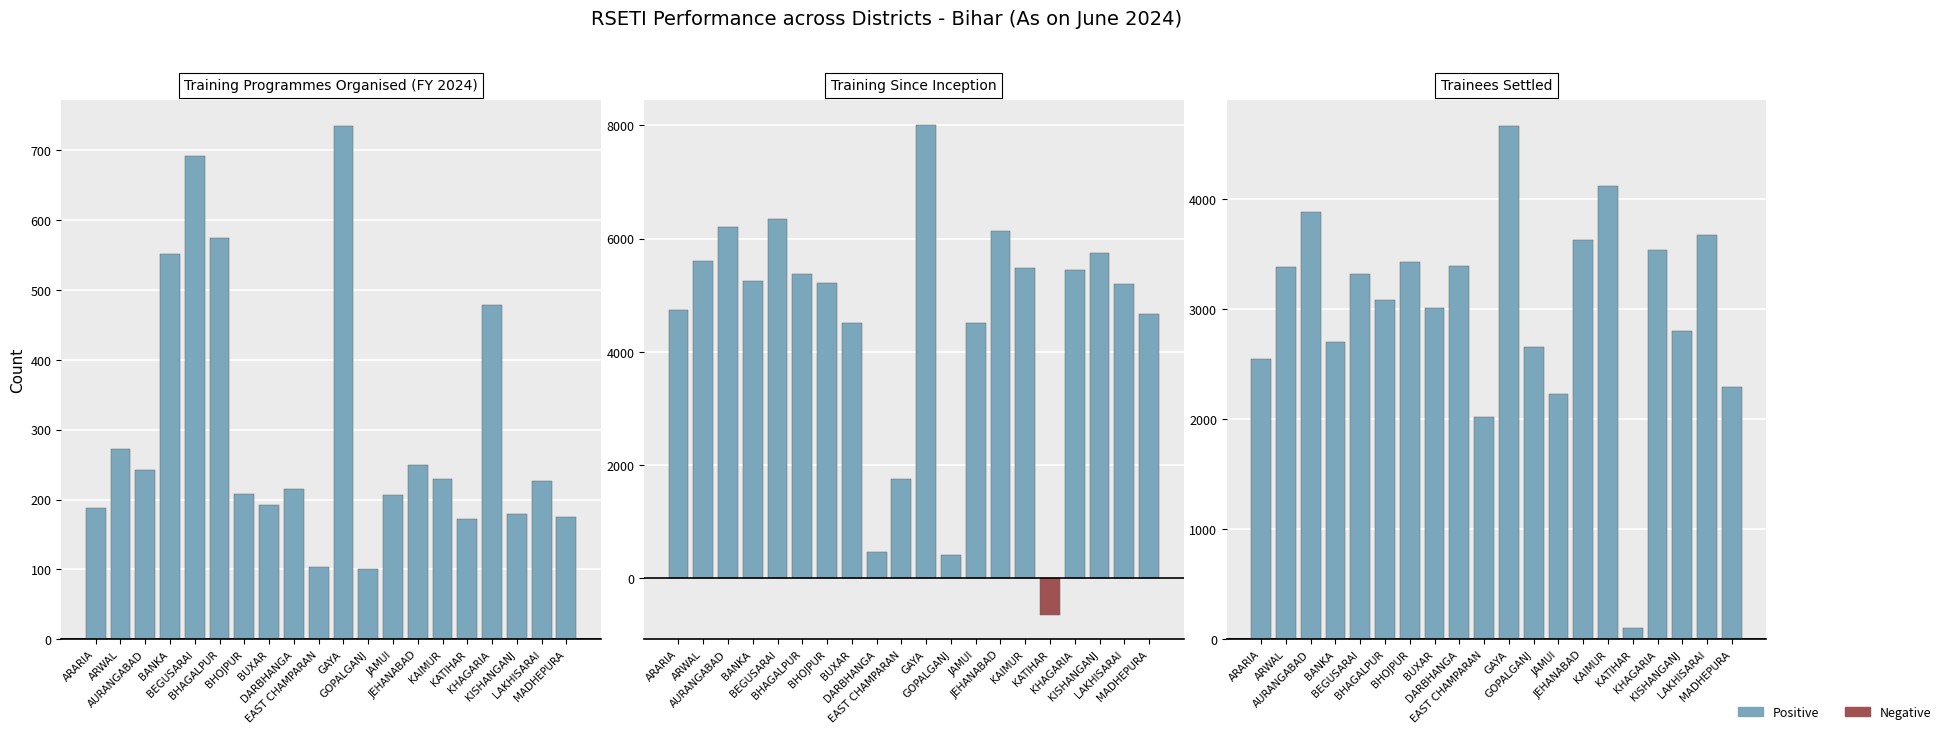

How many data points in Settlements are above 3324?

9